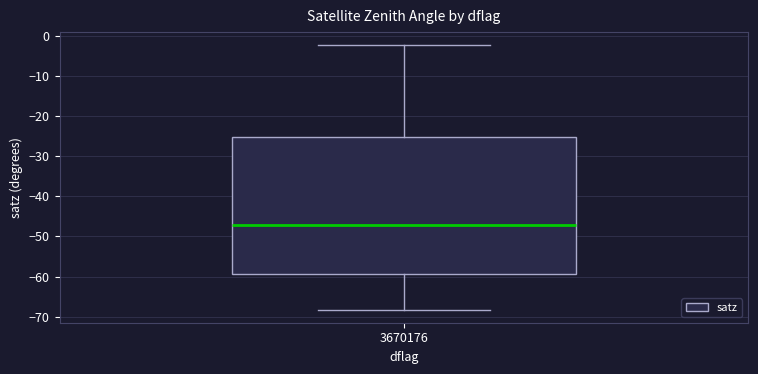

Read this box plot against the y-axis: the position of the median line, the range covered by the box, and the ends of both whiskers. The values are not printed on the chart, so give them approximately, as read against the axis.

median -47, box -59 to -25, whiskers -68 to -2